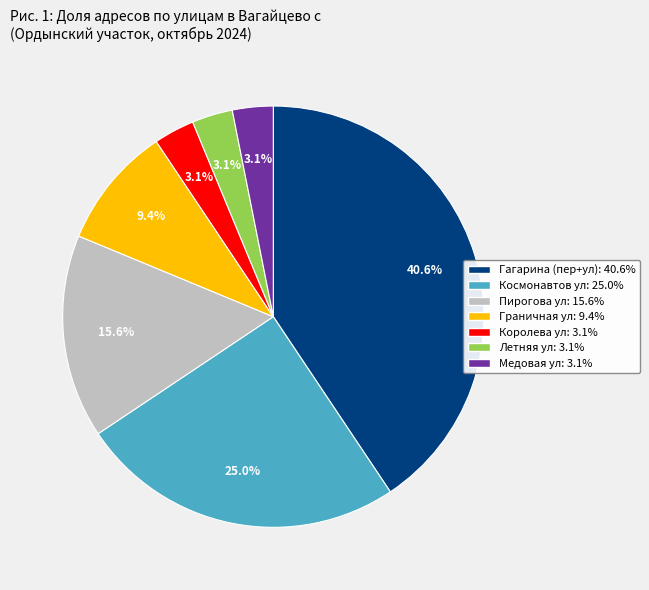

Does any single category account for the majority?

No